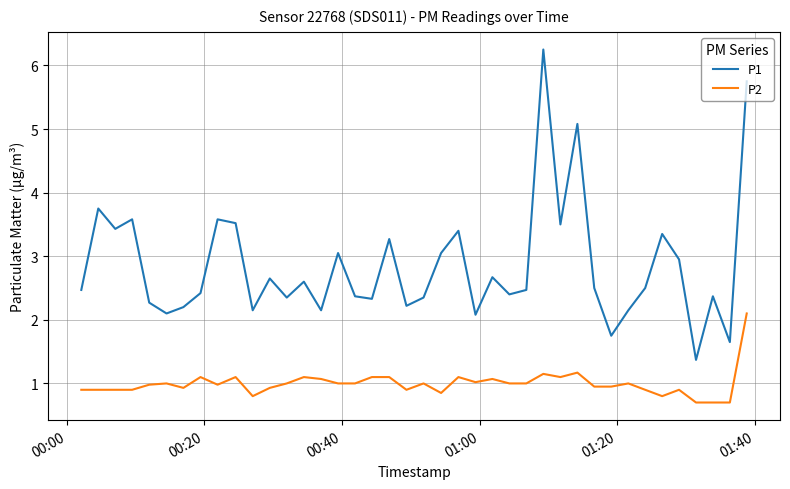

What is the difference between the maximum and minimum values in the P1 series?

4.9